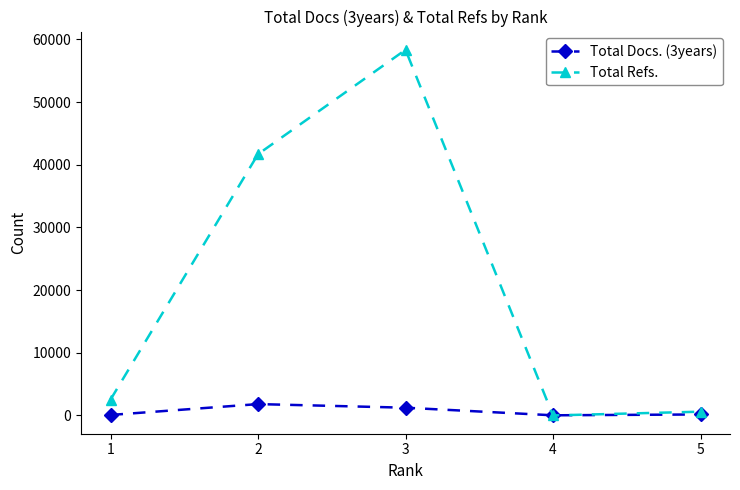

What is the maximum value shown in the chart?

58331